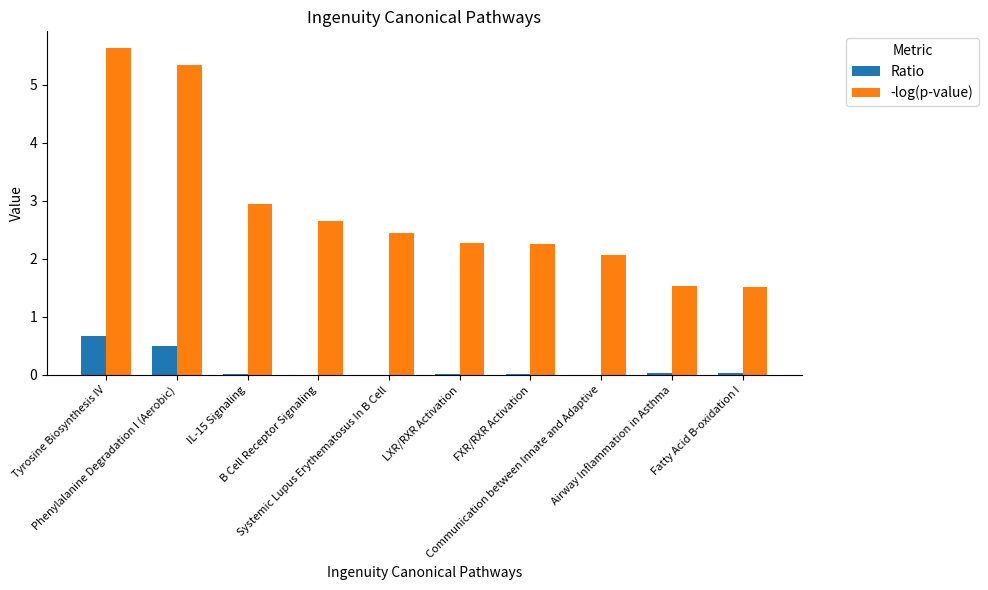

How many groups of bars are there?

10